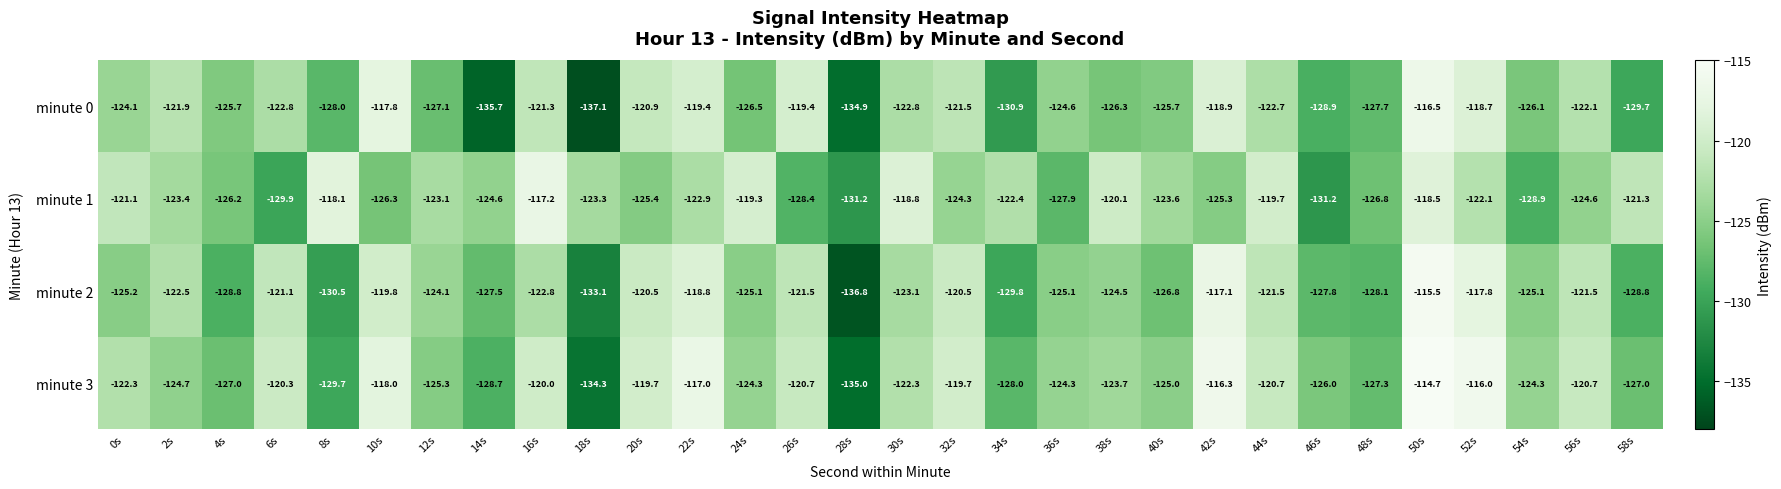

Which category has the lowest value across all series?

18s